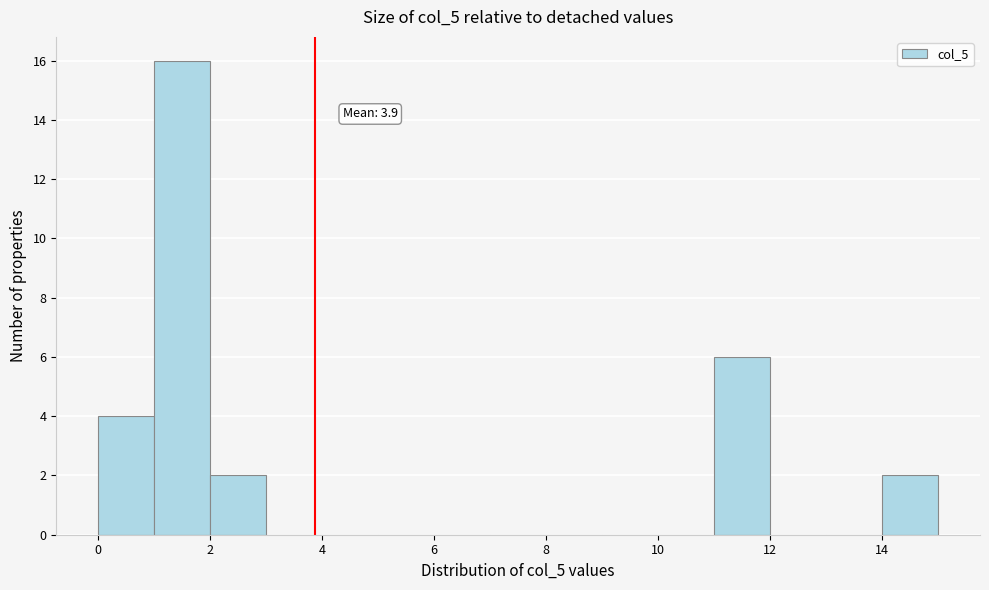

Which range on the x-axis has the tallest bar?

1 to 2